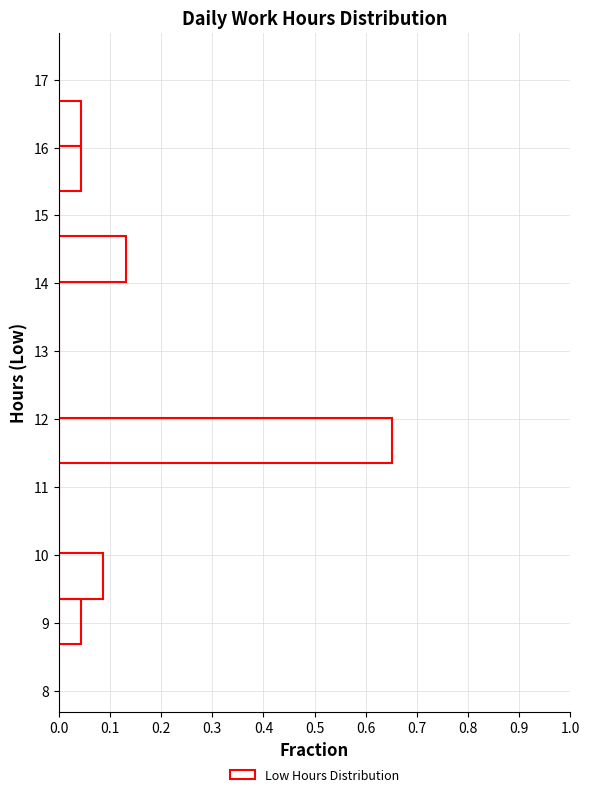

Reading bottom to top, transcribe this chart: for each bar, give the range it covers on the y-axis and its length. Neither the bar edges nor the lengths are printed on the chart, so give them approximately, as read against the axes.

8.7 to 9.4: 0.04
9.4 to 10.0: 0.09
10.0 to 10.7: 0
10.7 to 11.4: 0
11.4 to 12.0: 0.65
12.0 to 12.7: 0
12.7 to 13.4: 0
13.4 to 14.0: 0
14.0 to 14.7: 0.13
14.7 to 15.4: 0
15.4 to 16.0: 0.04
16.0 to 16.7: 0.04